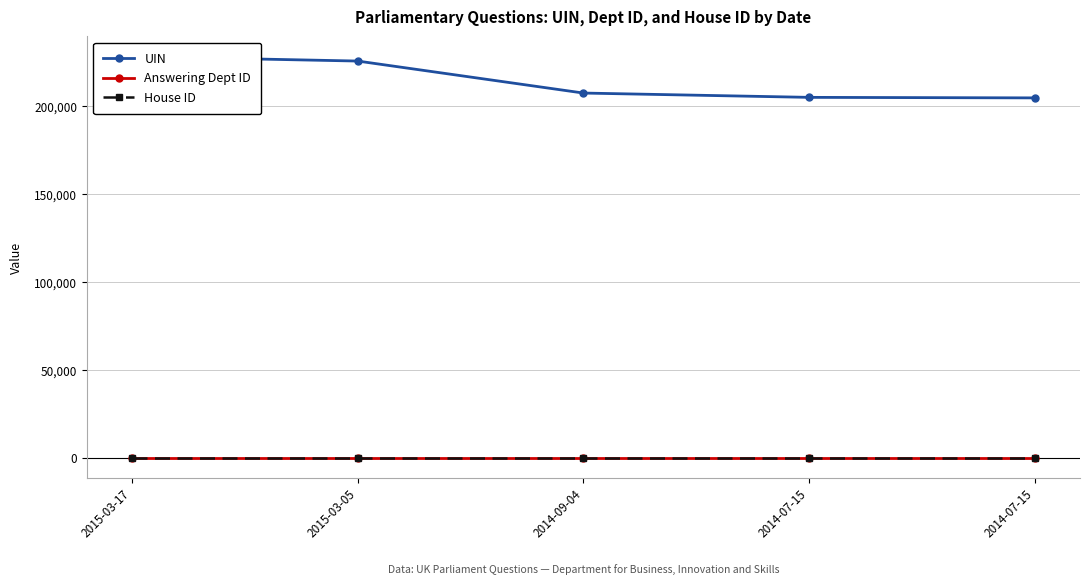

The value of UIN at 2015-03-17 is 227988. True or false?

True